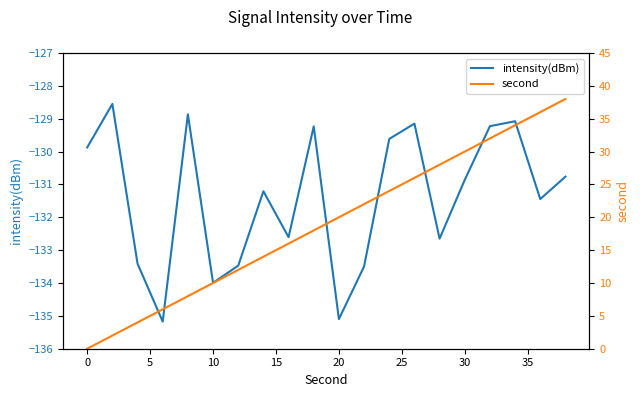

What is the difference between the maximum and minimum values in the intensity(dBm) series?

6.6